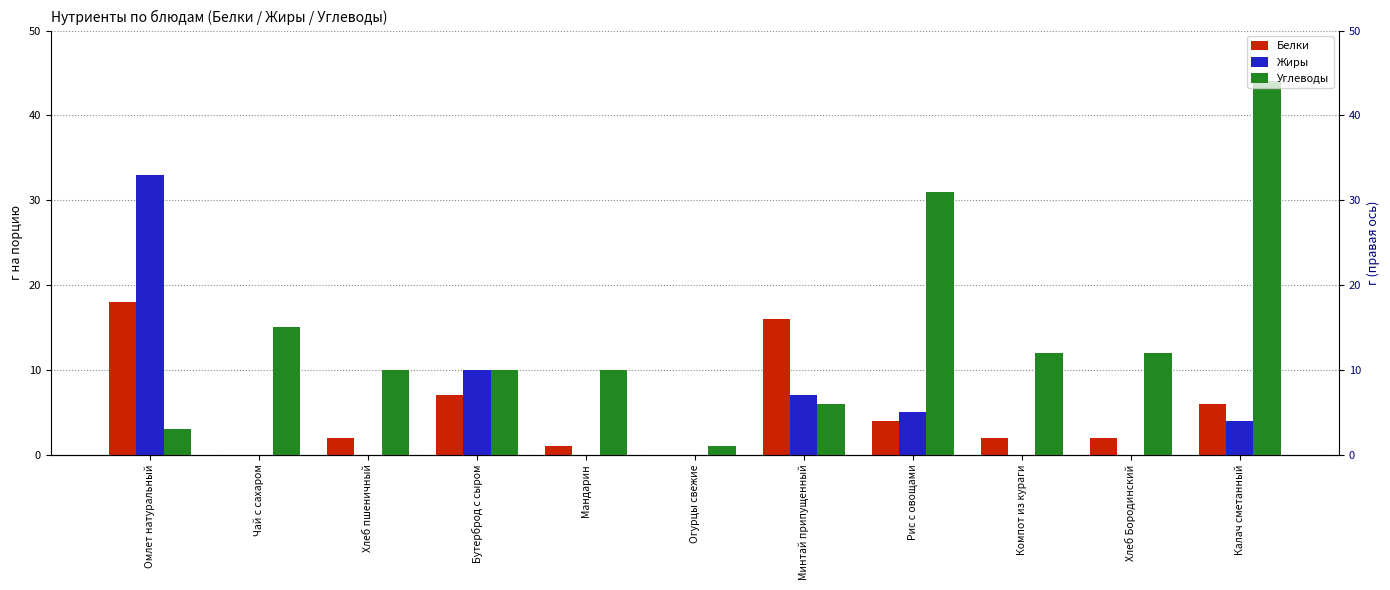

Which series changed the most between Чай с сахаром and Огурцы свежие?

Углеводы